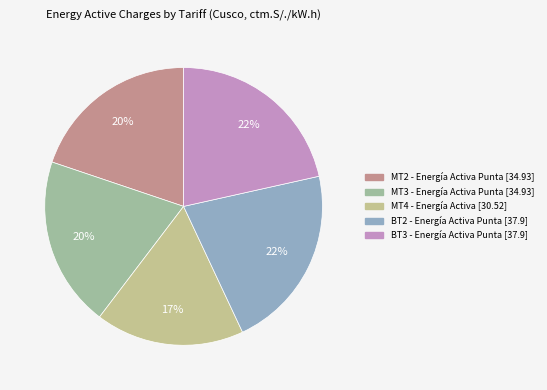

Does any single category account for the majority?

No